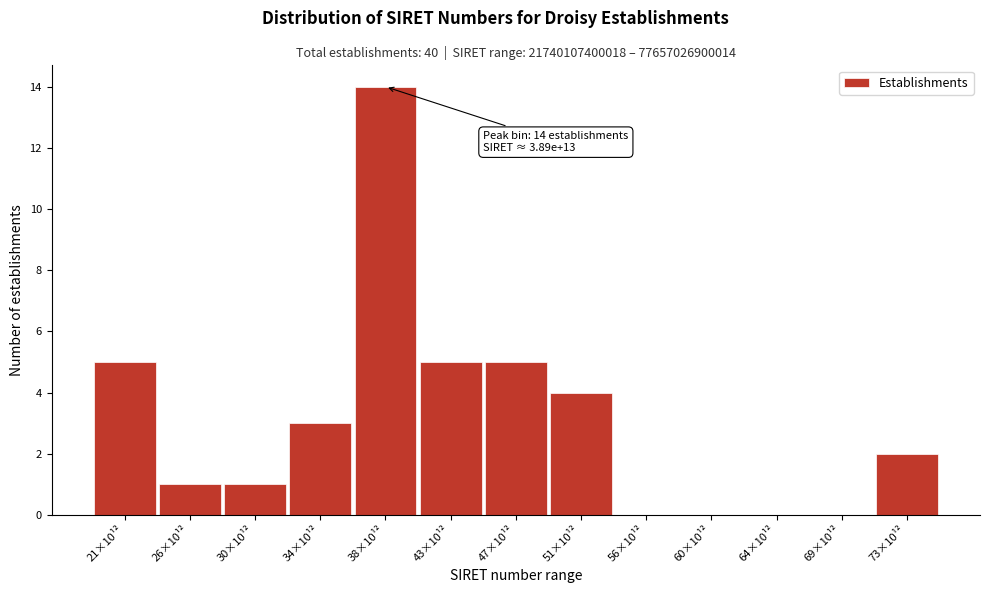

Reading left to right, what are all the values shown in this chart?

21×10¹²=5	26×10¹²=1	30×10¹²=1	34×10¹²=3	38×10¹²=14	43×10¹²=5	47×10¹²=5	51×10¹²=4	56×10¹²=0	60×10¹²=0	64×10¹²=0	69×10¹²=0	73×10¹²=2